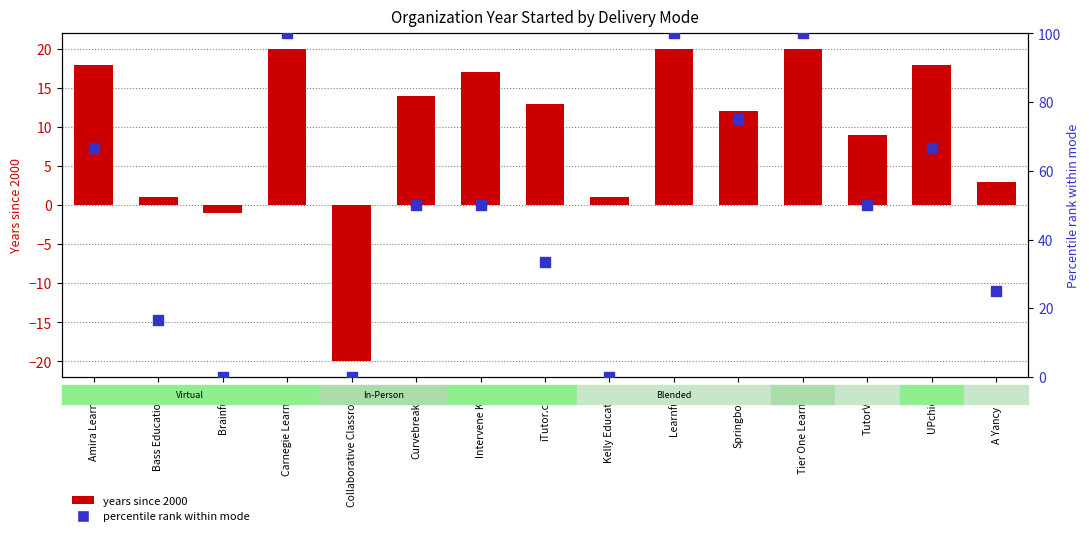

Which series has the widest spread of Y values?

percentile rank within mode